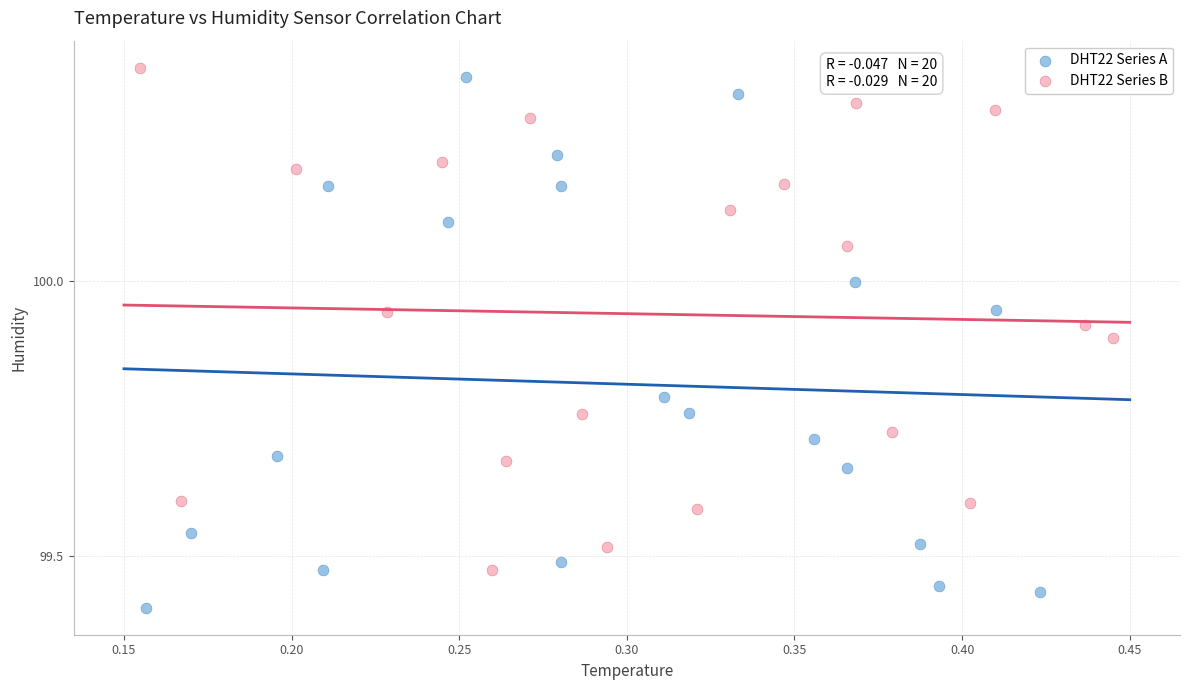

Which series has the widest spread of Y values?

DHT22 Series A